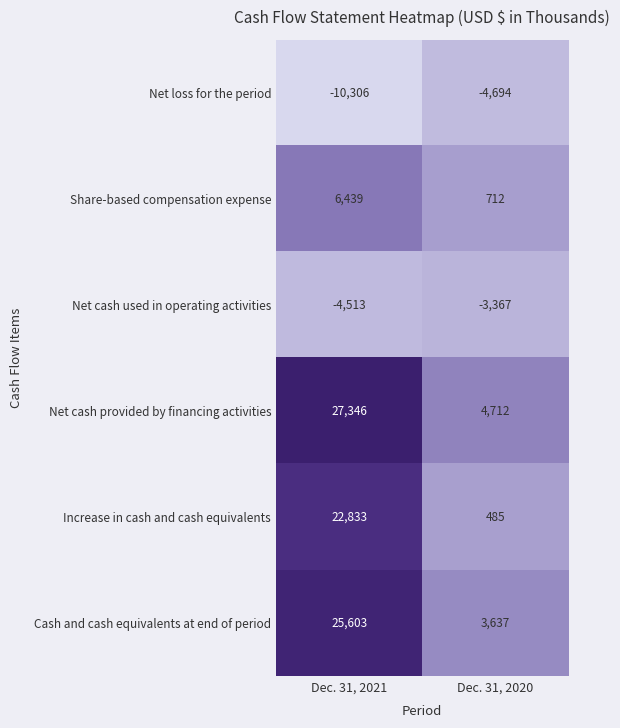

List the series in order of their peak value, highest first.

Net cash provided by financing activities, Cash and cash equivalents at end of period, Increase in cash and cash equivalents, Share-based compensation expense, Net cash used in operating activities, Net loss for the period